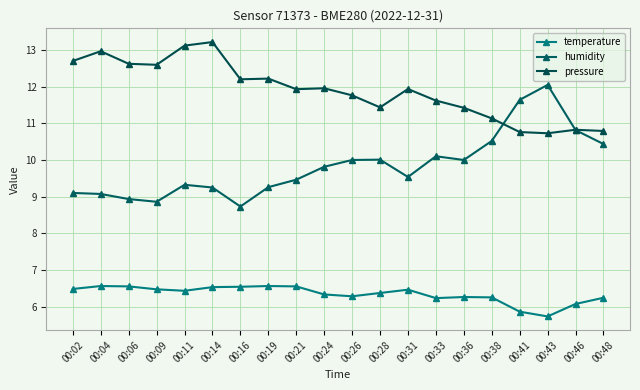

What is the lowest value of the pressure series?

10.7